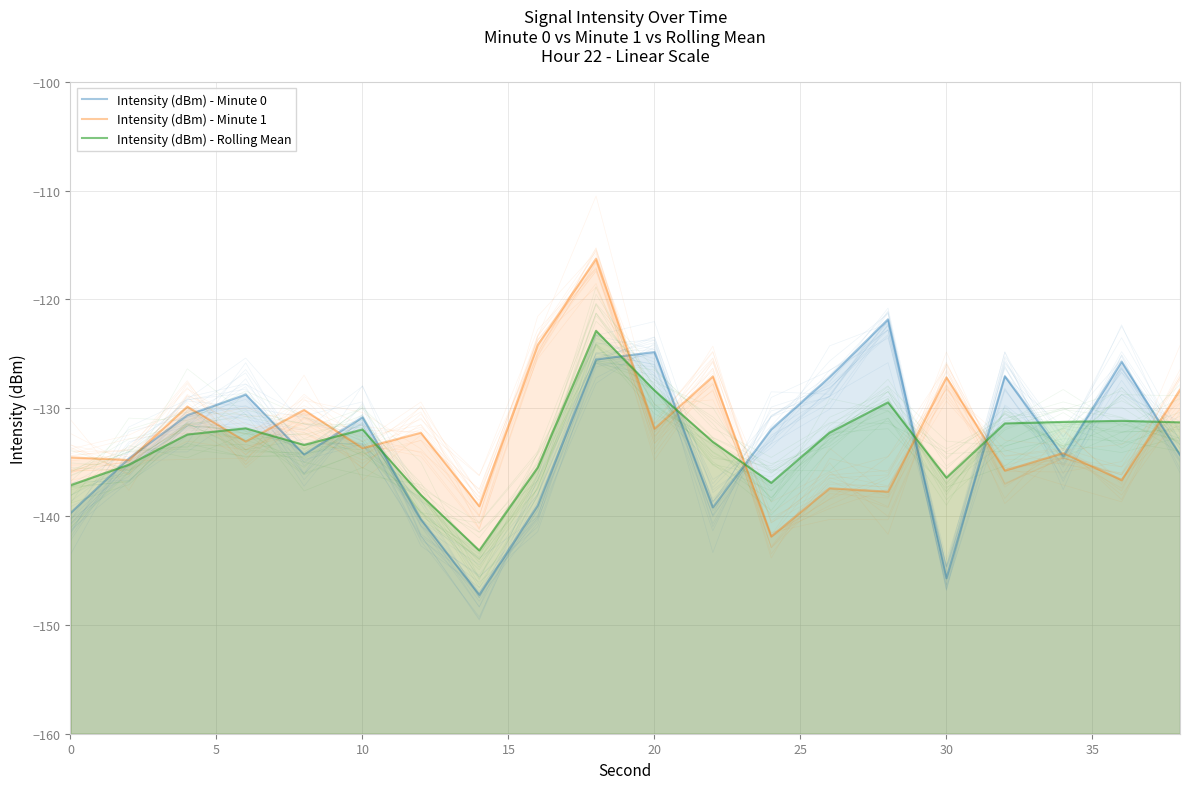

How many data points in Intensity (dBm) - Minute 0 are less than -131?

11